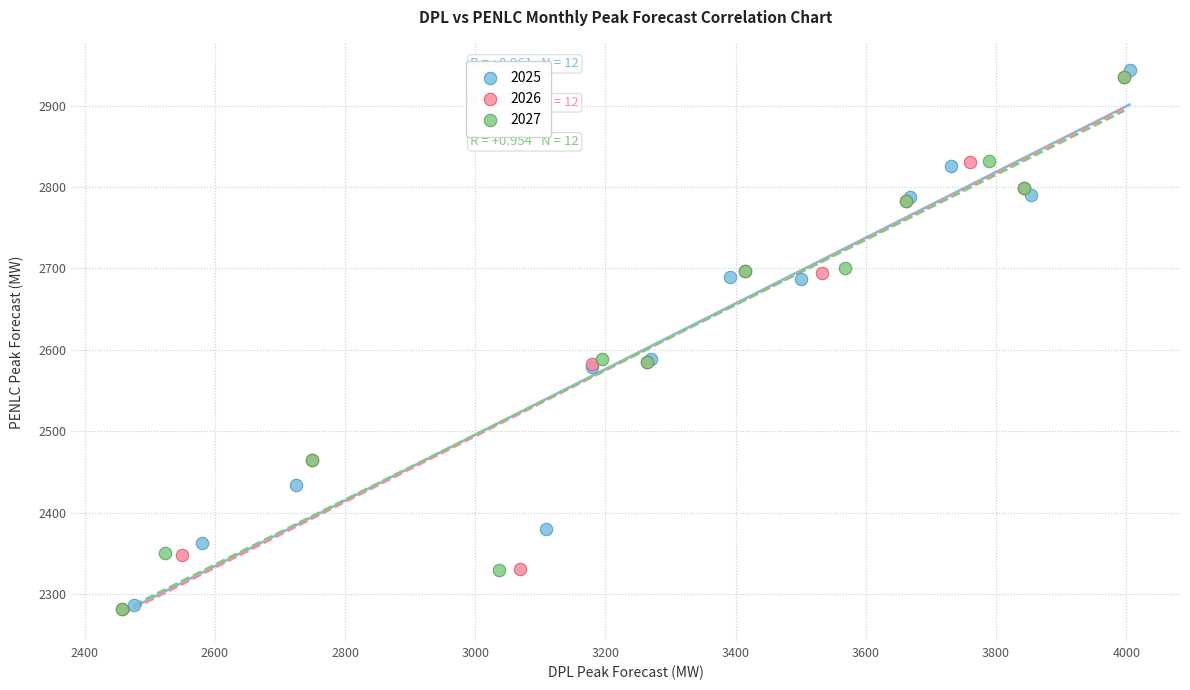

Which series contains the highest Y value?

2025